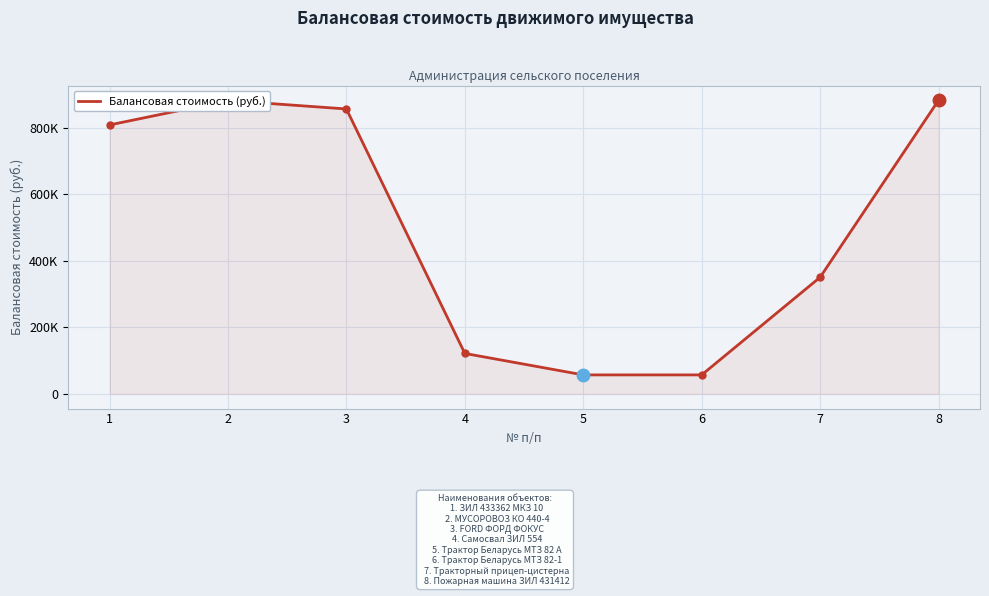

Does the chart display data point markers on the line(s)?

No